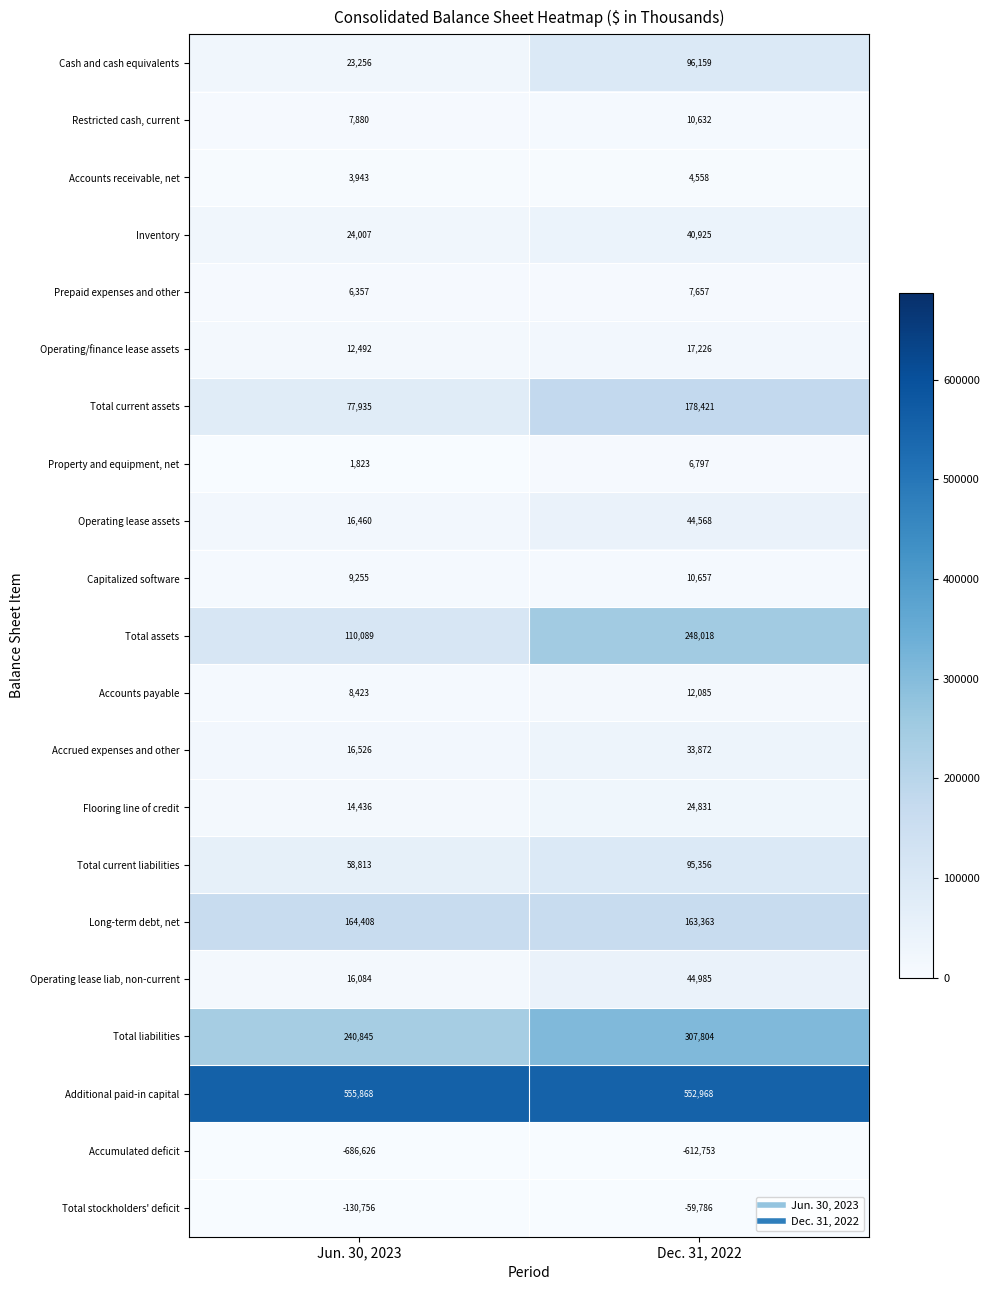

What is the minimum value for Flooring line of credit?

14436